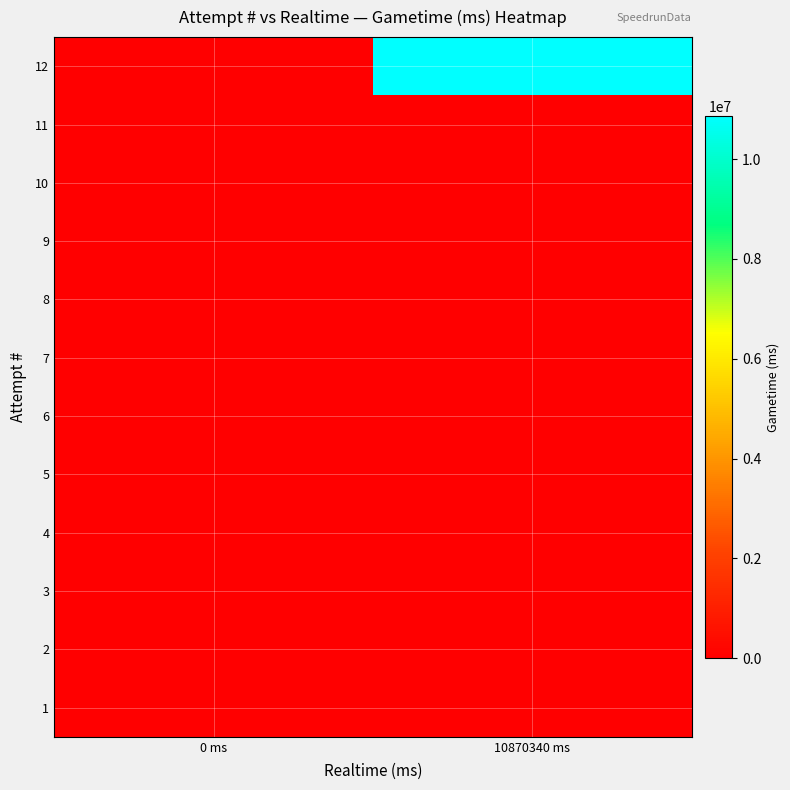

What is the difference between the highest and lowest values at 10870340 ms?

10870340